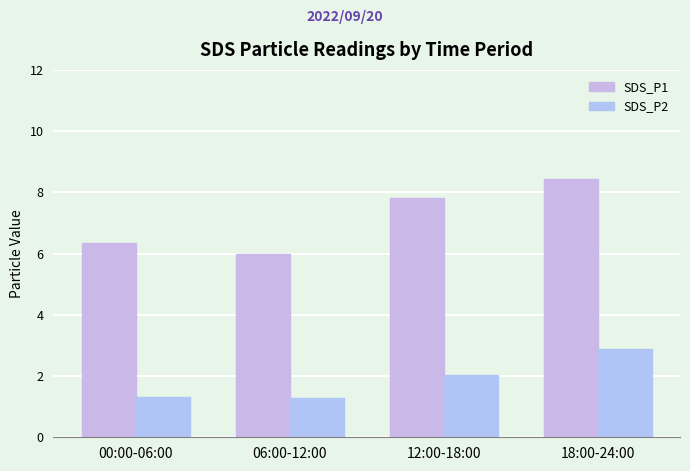

What position from the left is 18:00-24:00?

4